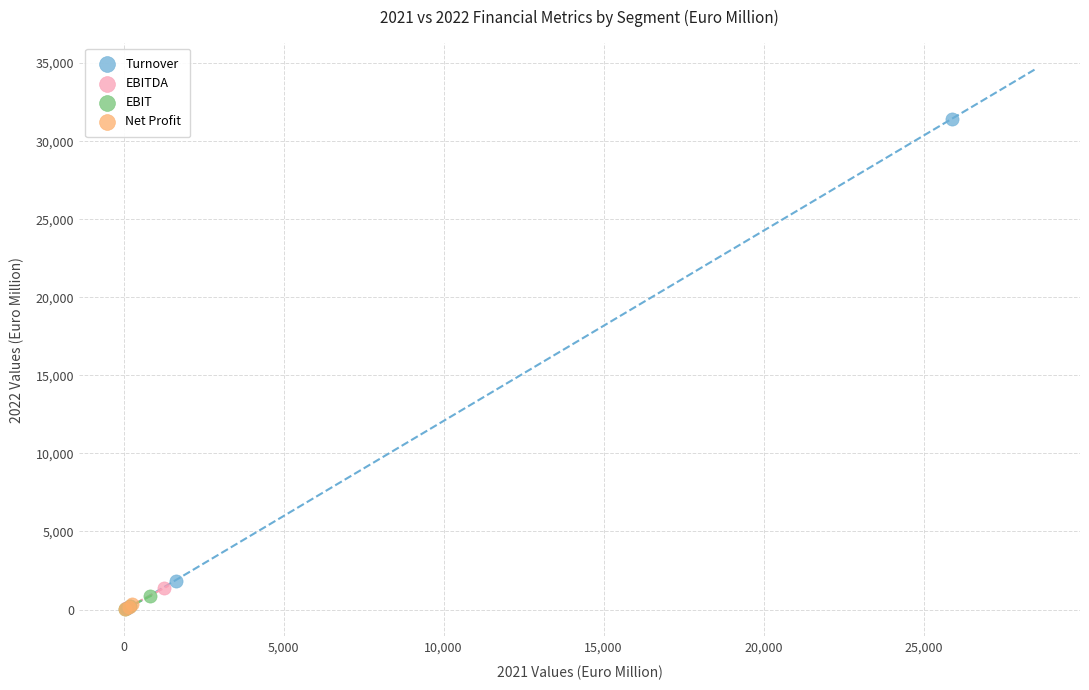

Which series contains the highest Y value?

Turnover